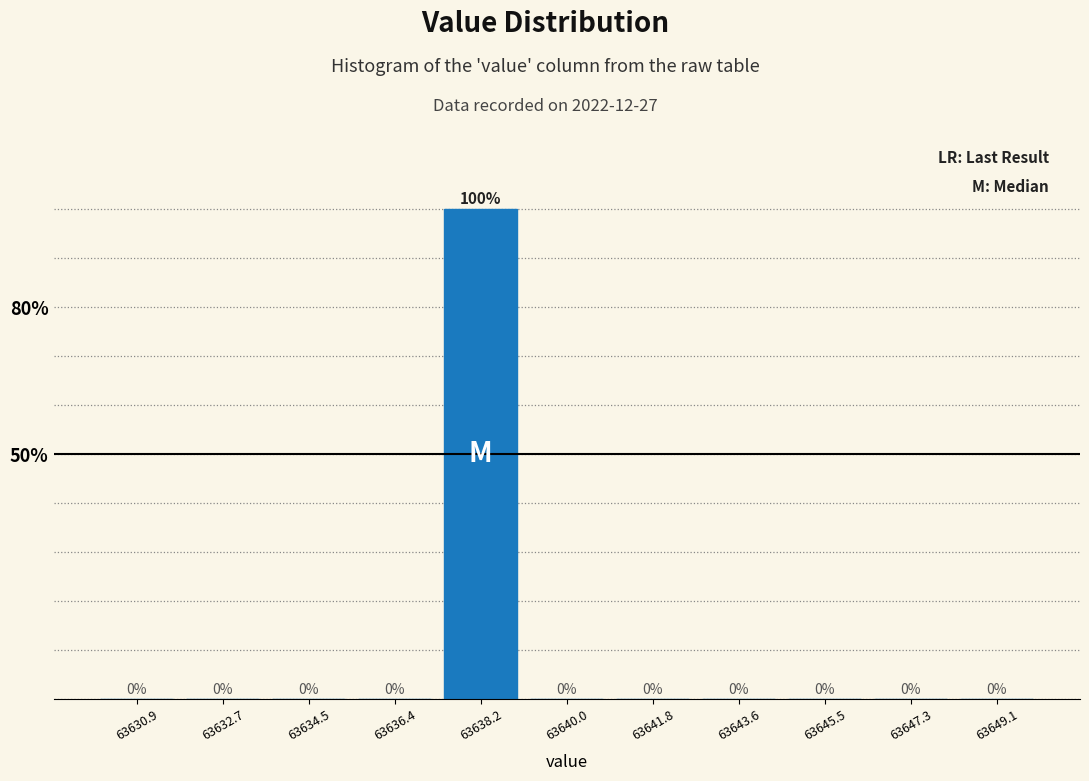

Reading left to right, transcribe this chart: for each bar, give the range it covers on the x-axis and its height. The bar edges are not printed on the chart, so give them approximately, as read against the axis.

63630.0 to 63631.8: 0
63631.8 to 63633.6: 0
63633.6 to 63635.4: 0
63635.4 to 63637.2: 0
63637.2 to 63639.0: 100
63639.0 to 63641.0: 0
63641.0 to 63642.8: 0
63642.8 to 63644.6: 0
63644.6 to 63646.4: 0
63646.4 to 63648.2: 0
63648.2 to 63650.0: 0